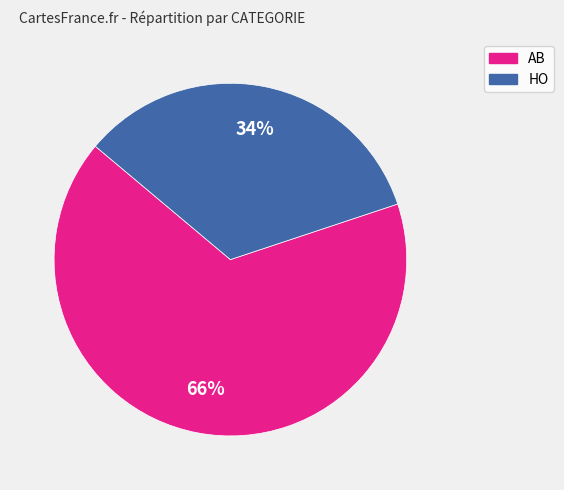

Do HO and AB together represent more than half of the pie?

Yes